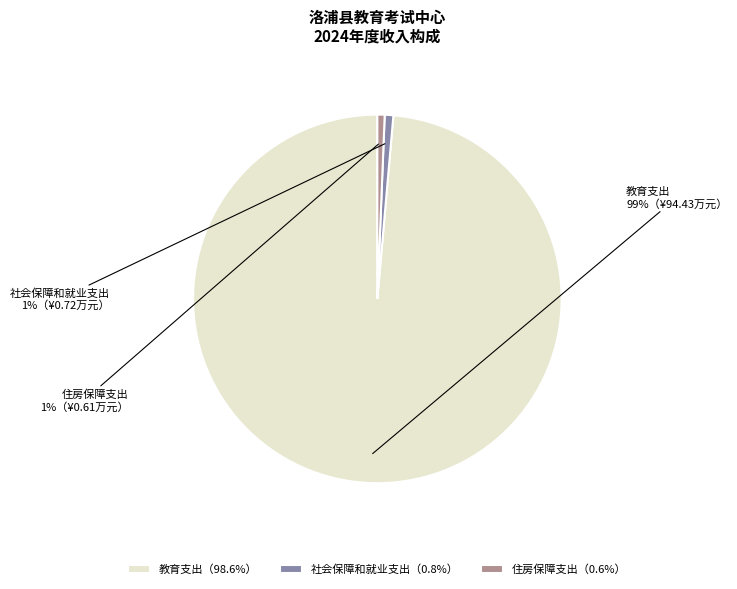

Which slice represents more than half of the pie?

教育支出